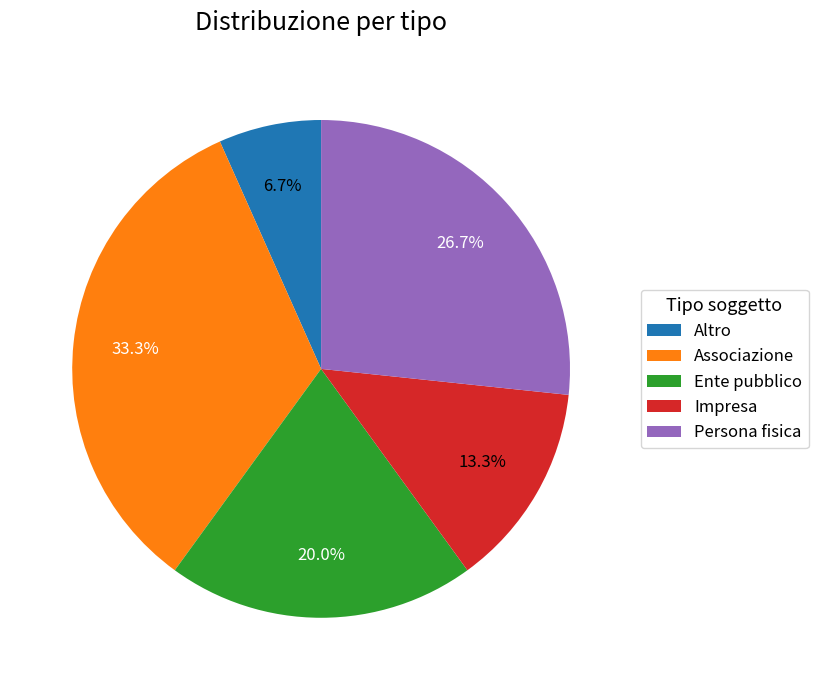

How many segments does this pie chart have?

5